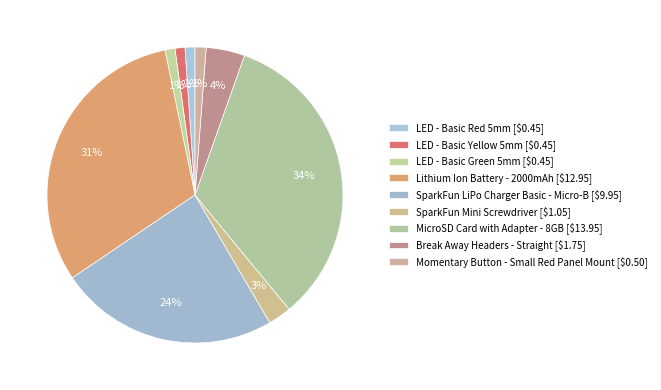

How many slices are in this pie chart?

9